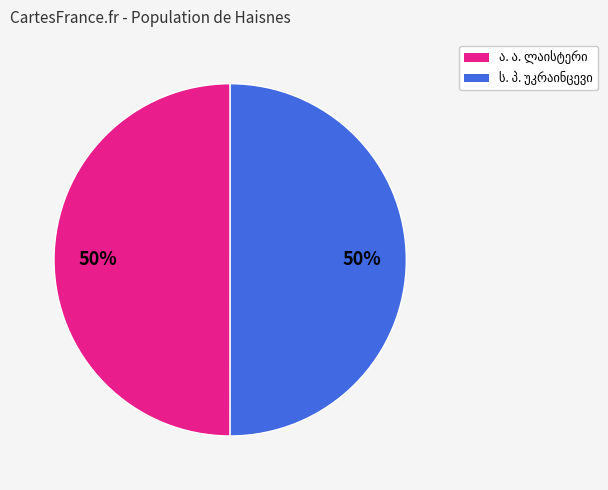

To the nearest percent, what is the average slice percentage?

50%